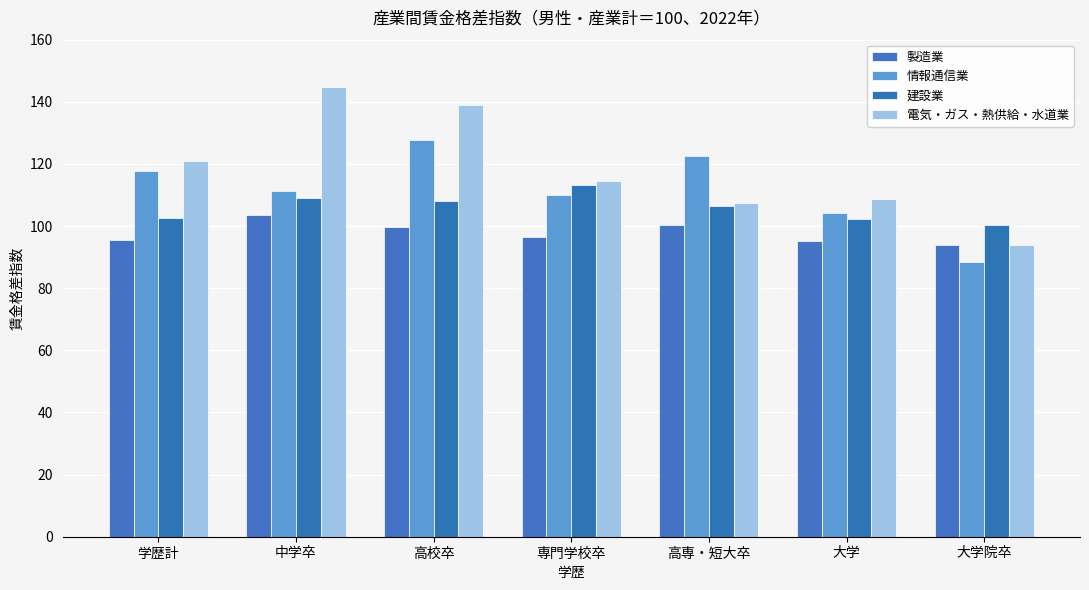

True or false: 建設業 has a value of 108.0 at 高校卒.

True